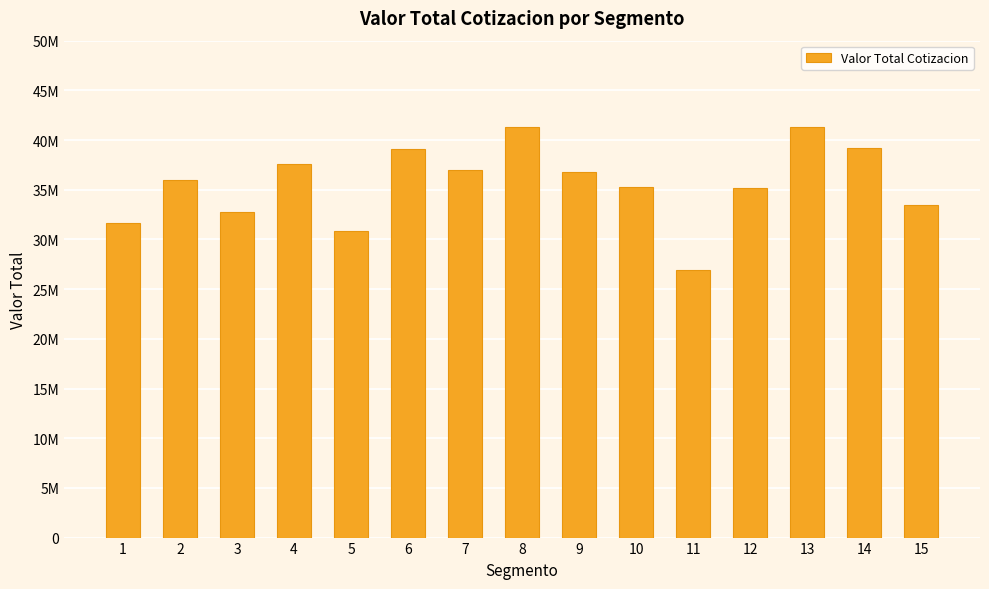

Are the bars horizontal?

No